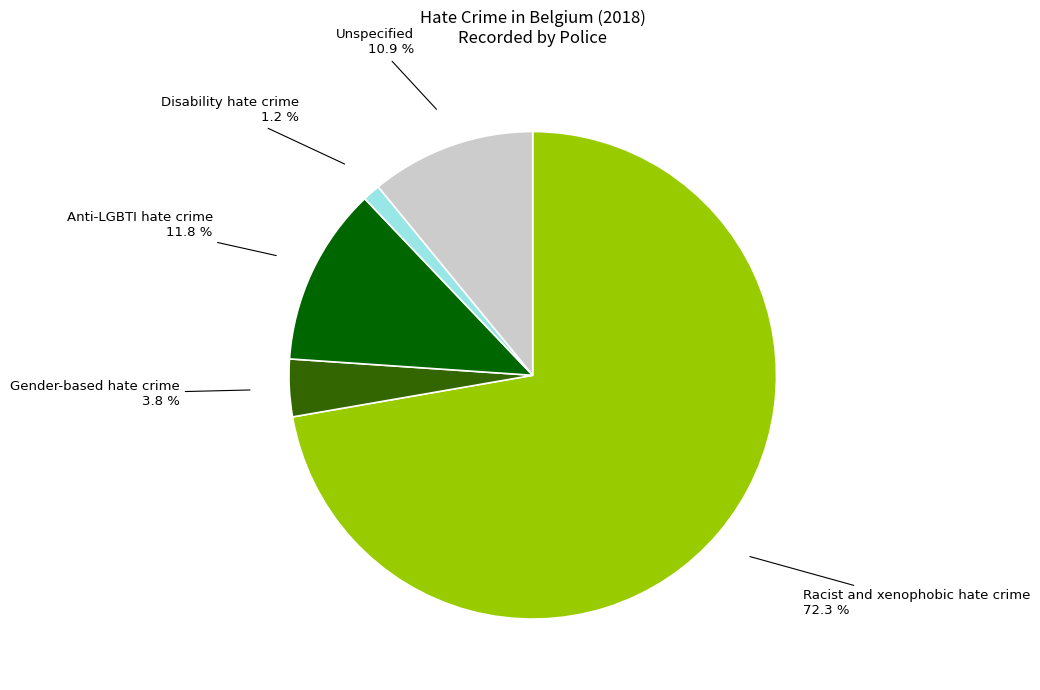

Which has a higher value, Anti-LGBTI hate crime or Disability hate crime?

Anti-LGBTI hate crime